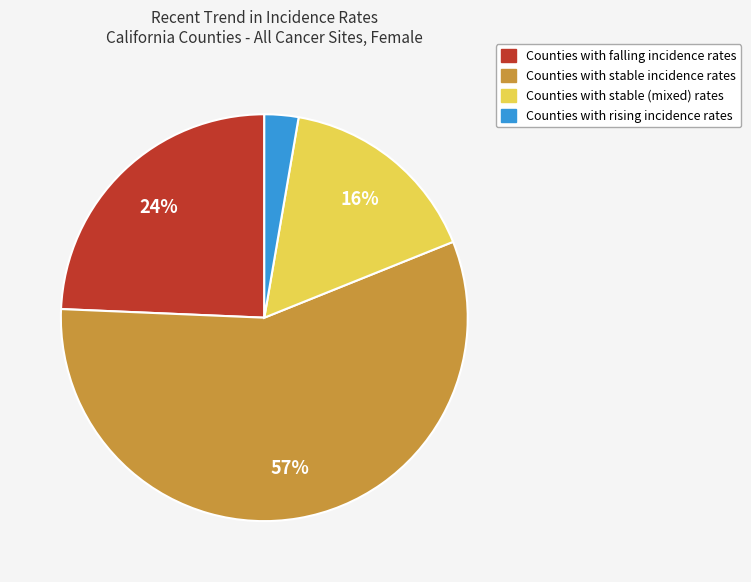

To the nearest percent, what is the difference between the largest and smallest slice percentages?

54%